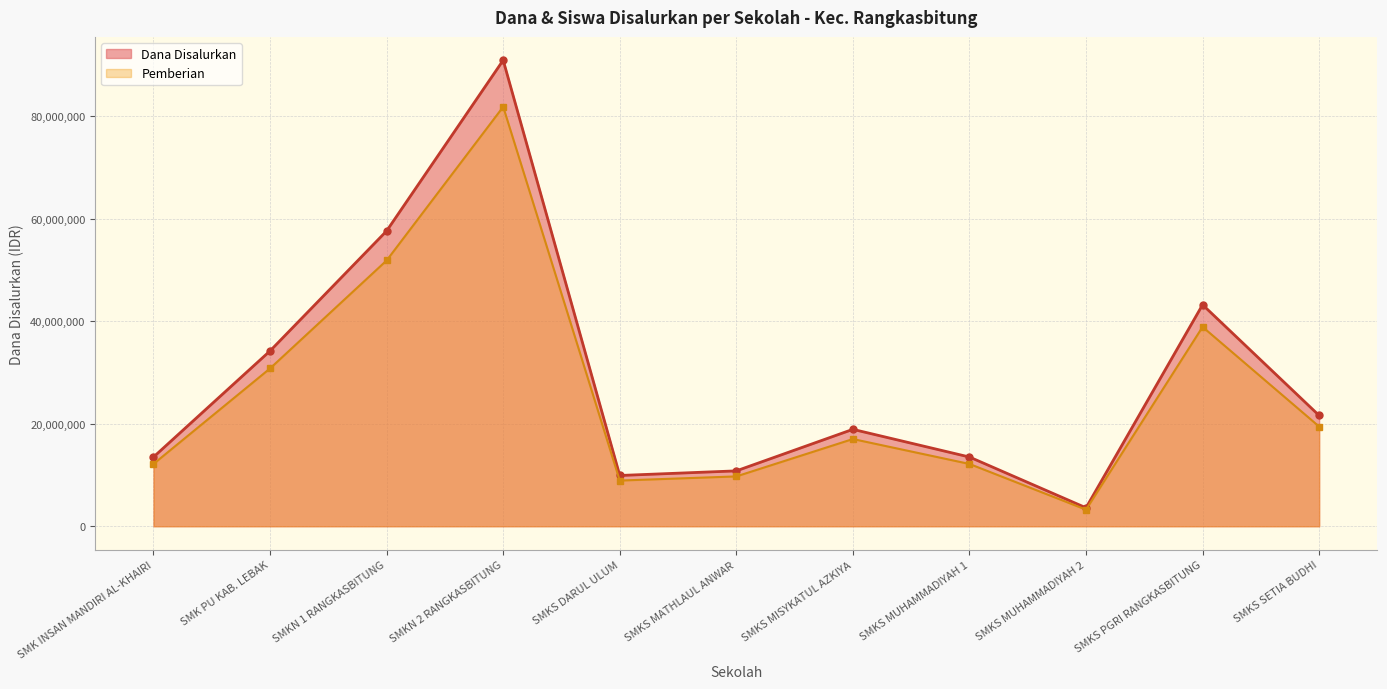

At which label does Dana Disalurkan first exceed 18900000?

SMK PU KAB. LEBAK